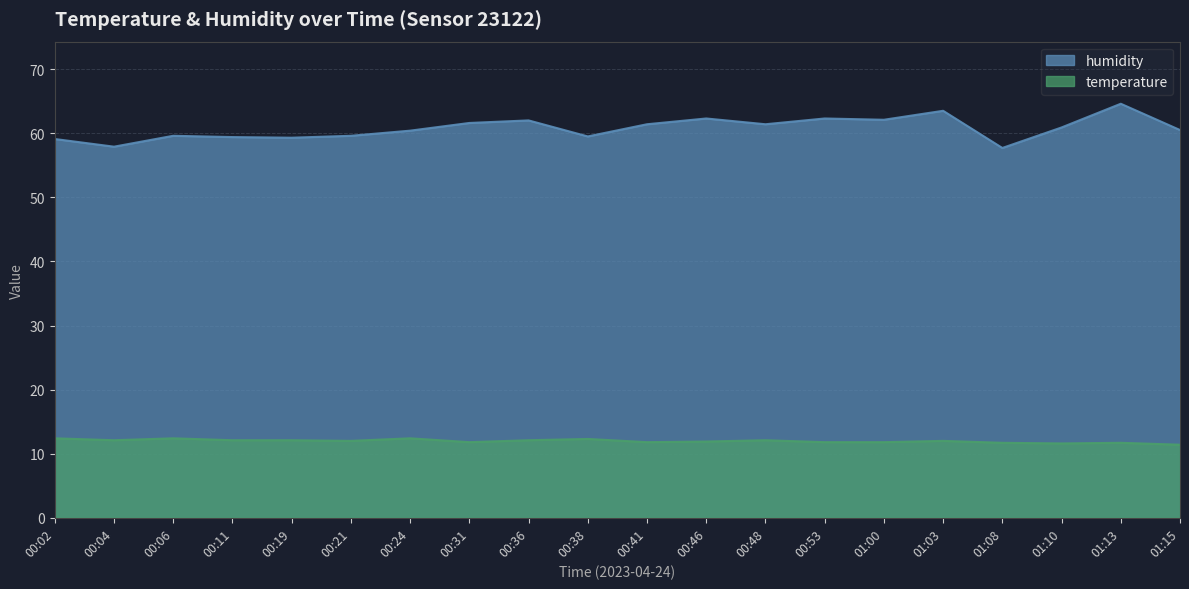

True or false: temperature and humidity intersect in this chart.

False